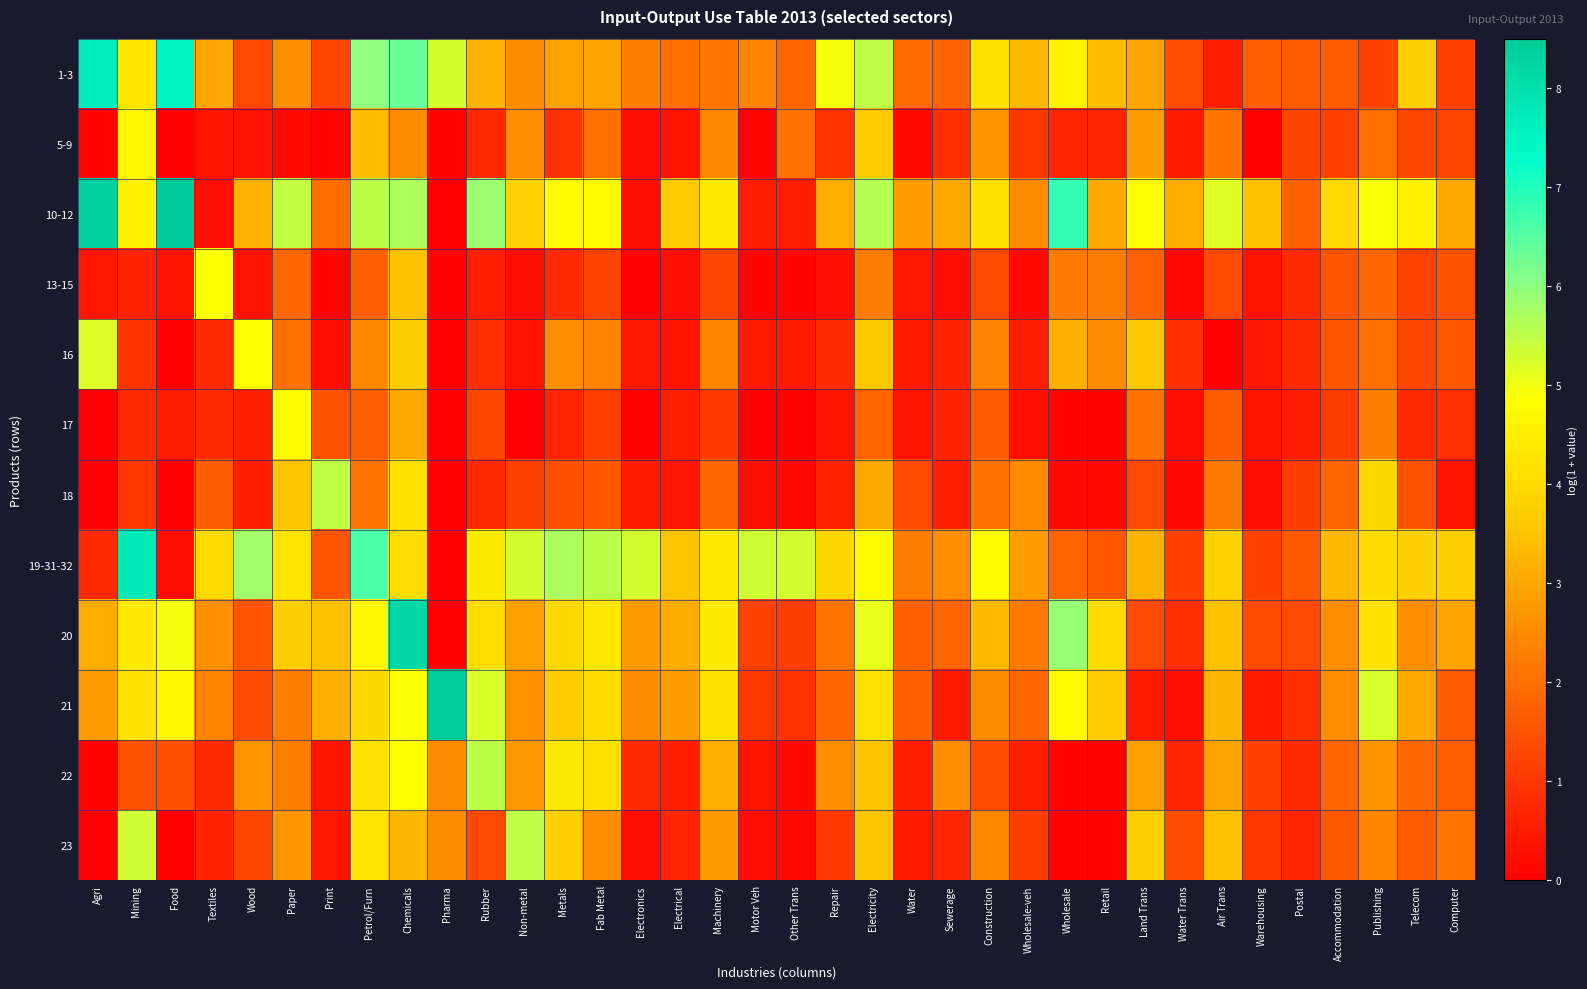

Reading left to right, list all the values displayed in this chart.

1-3: Agri=7.7	Mining=4.2	Food=7.5	Textiles=3.0	Wood=1.3	Paper=2.6	Print=1.3	Petrol/Furn=6.0	Chemicals=6.3	Pharma=5.3	Rubber=3.2	Non-metal=2.5	Metals=2.9	Fab Metal=2.9	Electronics=2.3	Electrical=2.0	Machinery=2.1	Motor Veh=2.3	Other Trans=1.8	Repair=5.0	Electricity=5.5	Water=1.9	Sewerage=1.8	Construction=4.2	Wholesale-veh=3.3	Wholesale=4.6	Retail=3.4	Land Trans=2.9	Water Trans=1.4	Air Trans=0.5	Warehousing=1.7	Postal=1.6	Accommodation=1.6	Publishing=1.2	Telecom=3.8	Computer=1.2
5-9: Agri=0.1	Mining=4.7	Food=0.0	Textiles=0.3	Wood=0.3	Paper=0.2	Print=0.1	Petrol/Furn=3.4	Chemicals=2.5	Pharma=0.1	Rubber=0.7	Non-metal=2.5	Metals=0.9	Fab Metal=2.0	Electronics=0.3	Electrical=0.3	Machinery=2.4	Motor Veh=0.1	Other Trans=2.0	Repair=0.9	Electricity=3.6	Water=0.2	Sewerage=0.8	Construction=2.6	Wholesale-veh=1.0	Wholesale=0.7	Retail=0.7	Land Trans=2.8	Water Trans=0.5	Air Trans=2.1	Warehousing=0.0	Postal=1.2	Accommodation=1.2	Publishing=2.0	Telecom=1.3	Computer=1.3
10-12: Agri=8.4	Mining=4.5	Food=8.5	Textiles=0.3	Wood=3.2	Paper=5.4	Print=1.9	Petrol/Furn=5.5	Chemicals=5.7	Pharma=0.0	Rubber=5.9	Non-metal=3.8	Metals=4.8	Fab Metal=4.7	Electronics=0.3	Electrical=3.6	Machinery=4.4	Motor Veh=0.5	Other Trans=0.5	Repair=3.1	Electricity=5.6	Water=2.8	Sewerage=3.0	Construction=4.1	Wholesale-veh=2.5	Wholesale=6.8	Retail=3.0	Land Trans=4.8	Water Trans=3.1	Air Trans=5.2	Warehousing=3.5	Postal=1.7	Accommodation=4.0	Publishing=4.9	Telecom=4.6	Computer=3.0
13-15: Agri=0.4	Mining=0.6	Food=0.3	Textiles=4.9	Wood=0.3	Paper=1.9	Print=0.1	Petrol/Furn=1.7	Chemicals=3.5	Pharma=0.0	Rubber=0.6	Non-metal=0.3	Metals=0.8	Fab Metal=1.2	Electronics=0.0	Electrical=0.3	Machinery=1.3	Motor Veh=0.1	Other Trans=0.1	Repair=0.3	Electricity=2.3	Water=0.4	Sewerage=0.3	Construction=1.3	Wholesale-veh=0.2	Wholesale=2.2	Retail=2.2	Land Trans=1.8	Water Trans=0.2	Air Trans=1.4	Warehousing=0.3	Postal=0.7	Accommodation=1.5	Publishing=1.9	Telecom=1.2	Computer=1.5
16: Agri=5.2	Mining=0.9	Food=0.0	Textiles=0.8	Wood=4.9	Paper=2.0	Print=0.3	Petrol/Furn=2.4	Chemicals=3.7	Pharma=0.0	Rubber=0.8	Non-metal=0.3	Metals=2.6	Fab Metal=2.3	Electronics=0.4	Electrical=0.3	Machinery=2.4	Motor Veh=0.5	Other Trans=0.5	Repair=0.8	Electricity=3.6	Water=0.5	Sewerage=0.6	Construction=2.3	Wholesale-veh=0.5	Wholesale=3.1	Retail=2.5	Land Trans=3.6	Water Trans=0.8	Air Trans=0.0	Warehousing=0.4	Postal=0.7	Accommodation=1.6	Publishing=2.0	Telecom=1.3	Computer=1.6
17: Agri=0.0	Mining=0.8	Food=0.5	Textiles=0.8	Wood=0.6	Paper=4.8	Print=1.5	Petrol/Furn=1.7	Chemicals=3.0	Pharma=0.0	Rubber=1.3	Non-metal=0.0	Metals=0.7	Fab Metal=1.1	Electronics=0.0	Electrical=0.6	Machinery=1.0	Motor Veh=0.0	Other Trans=0.0	Repair=0.3	Electricity=1.8	Water=0.3	Sewerage=0.6	Construction=1.6	Wholesale-veh=0.3	Wholesale=0.1	Retail=0.1	Land Trans=2.0	Water Trans=0.3	Air Trans=1.6	Warehousing=0.3	Postal=0.5	Accommodation=1.1	Publishing=2.3	Telecom=0.8	Computer=0.9
18: Agri=0.0	Mining=1.0	Food=0.0	Textiles=1.6	Wood=0.5	Paper=3.5	Print=5.5	Petrol/Furn=2.1	Chemicals=4.2	Pharma=0.0	Rubber=0.7	Non-metal=1.1	Metals=1.4	Fab Metal=1.6	Electronics=0.5	Electrical=0.4	Machinery=1.9	Motor Veh=0.3	Other Trans=0.2	Repair=0.6	Electricity=3.0	Water=1.3	Sewerage=0.6	Construction=2.1	Wholesale-veh=2.5	Wholesale=0.2	Retail=0.2	Land Trans=1.3	Water Trans=0.2	Air Trans=2.2	Warehousing=0.3	Postal=1.1	Accommodation=1.8	Publishing=3.9	Telecom=1.5	Computer=0.3
19-31-32: Agri=0.7	Mining=7.7	Food=0.3	Textiles=4.0	Wood=5.8	Paper=4.2	Print=1.5	Petrol/Furn=6.6	Chemicals=4.1	Pharma=0.0	Rubber=4.4	Non-metal=5.3	Metals=5.7	Fab Metal=5.5	Electronics=5.3	Electrical=3.5	Machinery=4.3	Motor Veh=5.3	Other Trans=5.3	Repair=3.9	Electricity=4.7	Water=2.3	Sewerage=2.6	Construction=4.8	Wholesale-veh=2.8	Wholesale=1.9	Retail=1.6	Land Trans=3.2	Water Trans=1.2	Air Trans=3.8	Warehousing=1.2	Postal=1.6	Accommodation=3.3	Publishing=4.0	Telecom=3.8	Computer=3.7
20: Agri=3.1	Mining=4.4	Food=5.0	Textiles=2.6	Wood=1.5	Paper=3.7	Print=3.4	Petrol/Furn=4.7	Chemicals=8.2	Pharma=0.0	Rubber=4.1	Non-metal=2.9	Metals=3.9	Fab Metal=4.3	Electronics=2.8	Electrical=3.1	Machinery=4.4	Motor Veh=1.2	Other Trans=1.1	Repair=2.1	Electricity=5.1	Water=1.8	Sewerage=1.8	Construction=3.3	Wholesale-veh=2.2	Wholesale=5.9	Retail=4.0	Land Trans=1.4	Water Trans=0.8	Air Trans=3.5	Warehousing=1.4	Postal=1.3	Accommodation=2.6	Publishing=4.2	Telecom=2.6	Computer=2.9
21: Agri=2.8	Mining=4.2	Food=4.7	Textiles=2.4	Wood=1.3	Paper=2.3	Print=3.2	Petrol/Furn=3.9	Chemicals=4.9	Pharma=8.5	Rubber=5.2	Non-metal=2.6	Metals=3.7	Fab Metal=4.0	Electronics=2.5	Electrical=2.8	Machinery=4.1	Motor Veh=1.0	Other Trans=0.9	Repair=1.9	Electricity=4.2	Water=1.8	Sewerage=0.5	Construction=2.5	Wholesale-veh=1.9	Wholesale=4.8	Retail=3.7	Land Trans=0.5	Water Trans=0.3	Air Trans=3.3	Warehousing=0.5	Postal=0.8	Accommodation=2.5	Publishing=5.2	Telecom=3.0	Computer=1.6
22: Agri=0.1	Mining=1.5	Food=1.5	Textiles=0.8	Wood=2.7	Paper=2.3	Print=0.3	Petrol/Furn=4.1	Chemicals=4.9	Pharma=2.5	Rubber=5.5	Non-metal=2.7	Metals=4.3	Fab Metal=4.1	Electronics=0.7	Electrical=0.6	Machinery=3.1	Motor Veh=0.3	Other Trans=0.2	Repair=2.5	Electricity=3.5	Water=0.6	Sewerage=2.6	Construction=1.4	Wholesale-veh=0.6	Wholesale=0.1	Retail=0.1	Land Trans=2.9	Water Trans=0.7	Air Trans=2.9	Warehousing=1.2	Postal=0.7	Accommodation=1.9	Publishing=2.6	Telecom=1.9	Computer=1.7
23: Agri=0.0	Mining=5.3	Food=0.0	Textiles=0.6	Wood=1.3	Paper=2.7	Print=0.4	Petrol/Furn=4.2	Chemicals=3.3	Pharma=2.5	Rubber=1.3	Non-metal=5.5	Metals=3.8	Fab Metal=2.5	Electronics=0.3	Electrical=0.7	Machinery=2.8	Motor Veh=0.3	Other Trans=0.2	Repair=1.0	Electricity=3.5	Water=0.5	Sewerage=0.7	Construction=2.4	Wholesale-veh=1.1	Wholesale=0.1	Retail=0.1	Land Trans=3.8	Water Trans=1.4	Air Trans=3.4	Warehousing=1.0	Postal=0.7	Accommodation=1.6	Publishing=2.4	Telecom=1.6	Computer=2.1